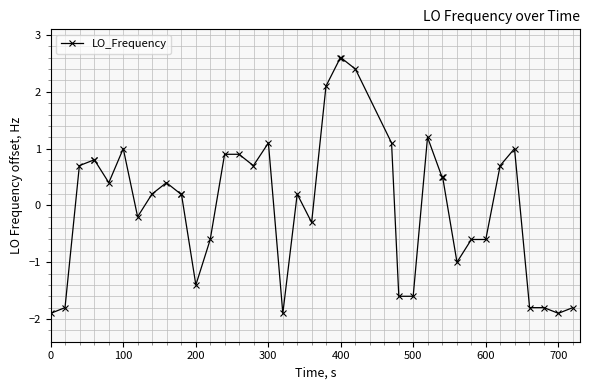

What is the minimum value shown in the chart?

-1.9